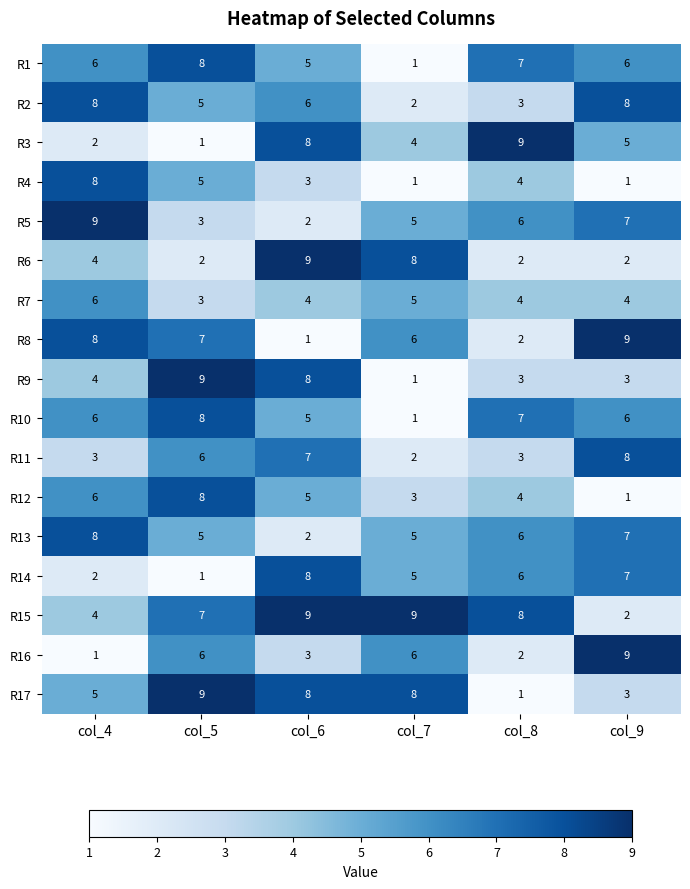

What is the highest value of the R2 series?

8